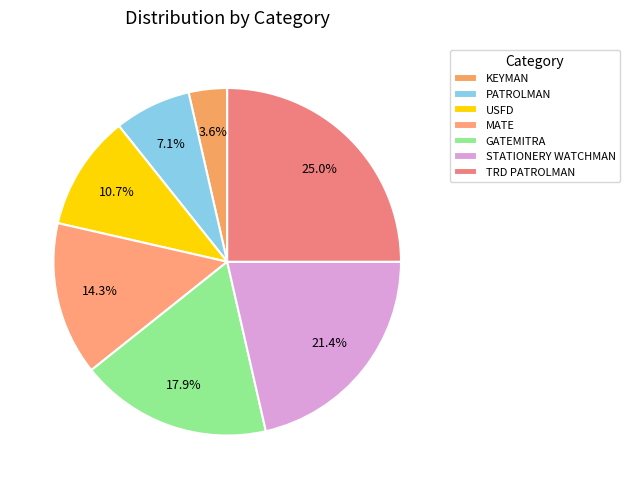

Which slice is the largest?

TRD PATROLMAN